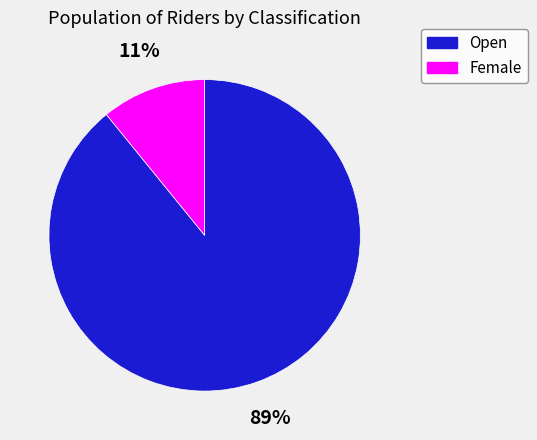

To the nearest percent, what is the difference between the largest and smallest slice percentages?

78%